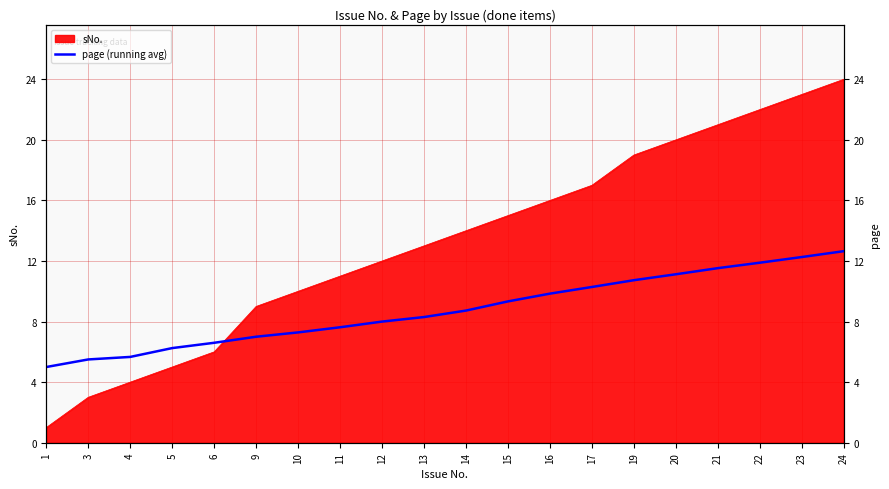

List the labels in order of value, smallest first.

1, 3, 4, 5, 6, 9, 10, 11, 12, 13, 14, 15, 16, 17, 19, 20, 21, 22, 23, 24